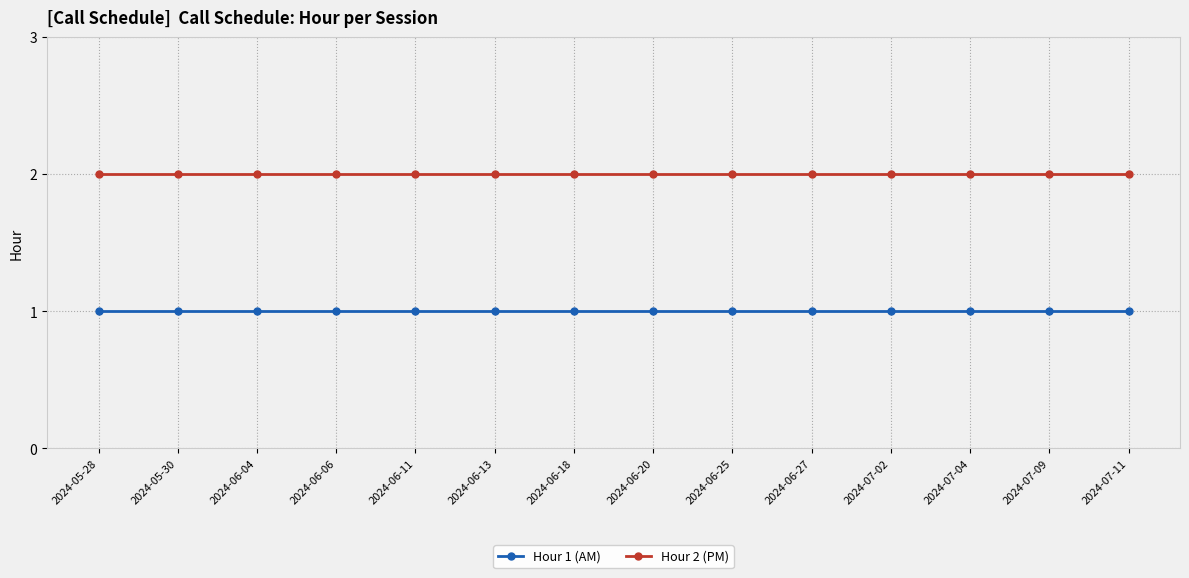

Reading left to right, transcribe all the data shown in this chart.

Hour 1 (AM): 1	1	1	1	1	1	1	1	1	1	1	1	1	1
Hour 2 (PM): 2	2	2	2	2	2	2	2	2	2	2	2	2	2